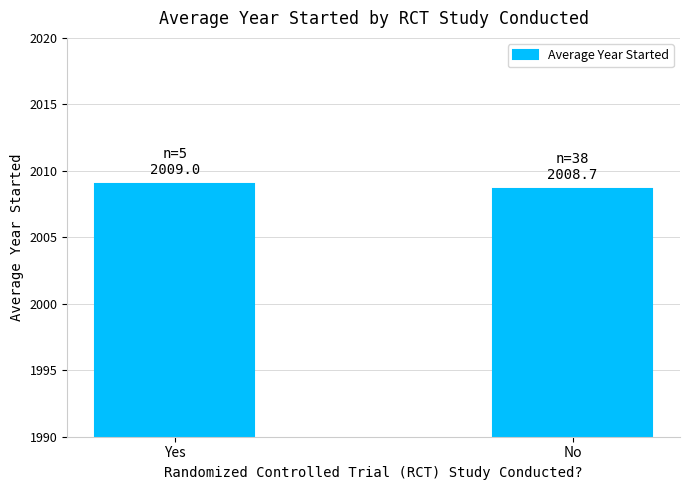

Are the bars horizontal?

No